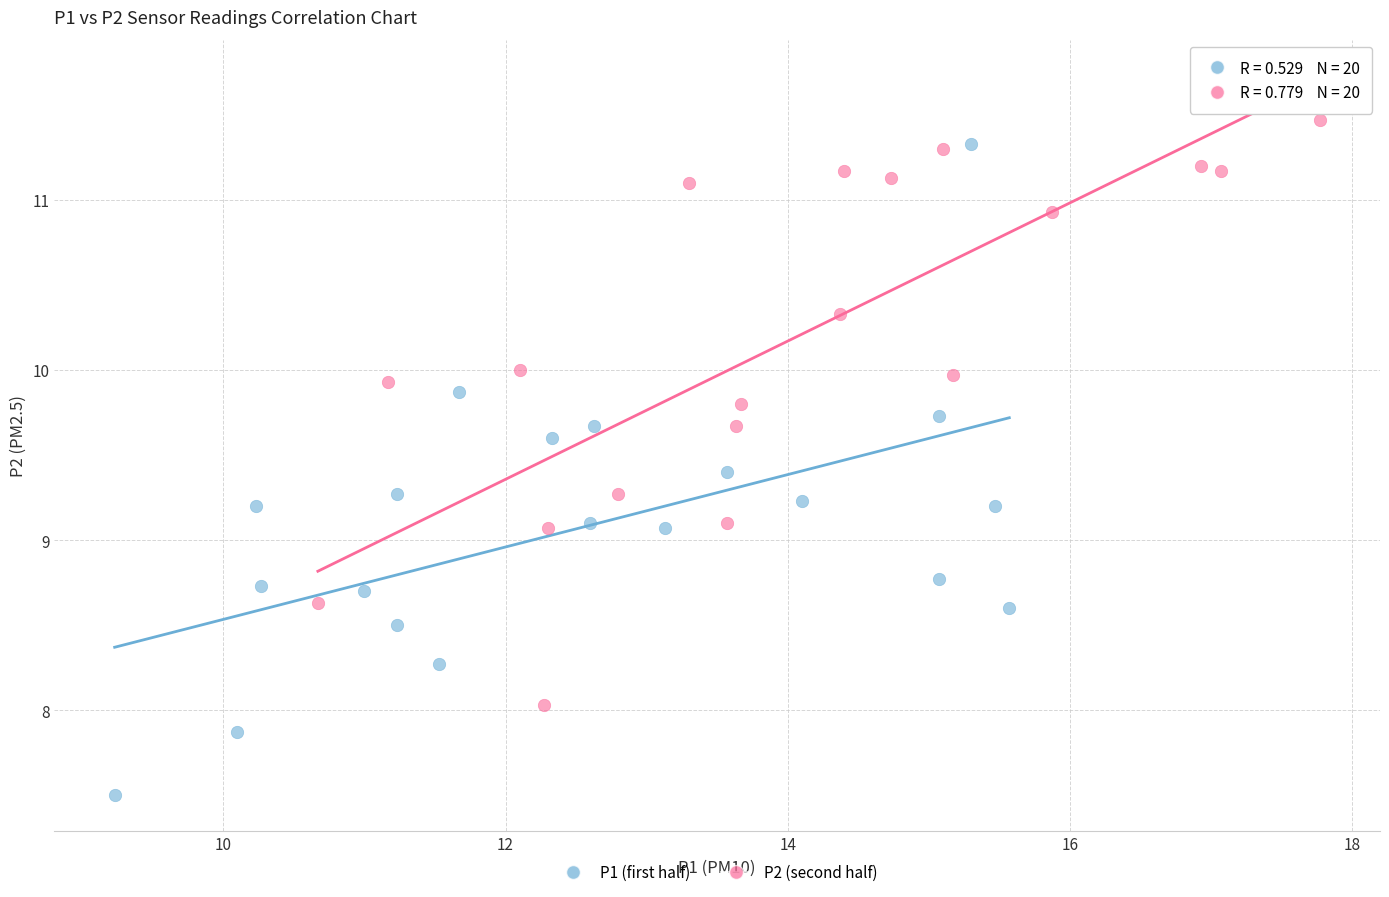

Which series has the widest spread of Y values?

P1 (first half)